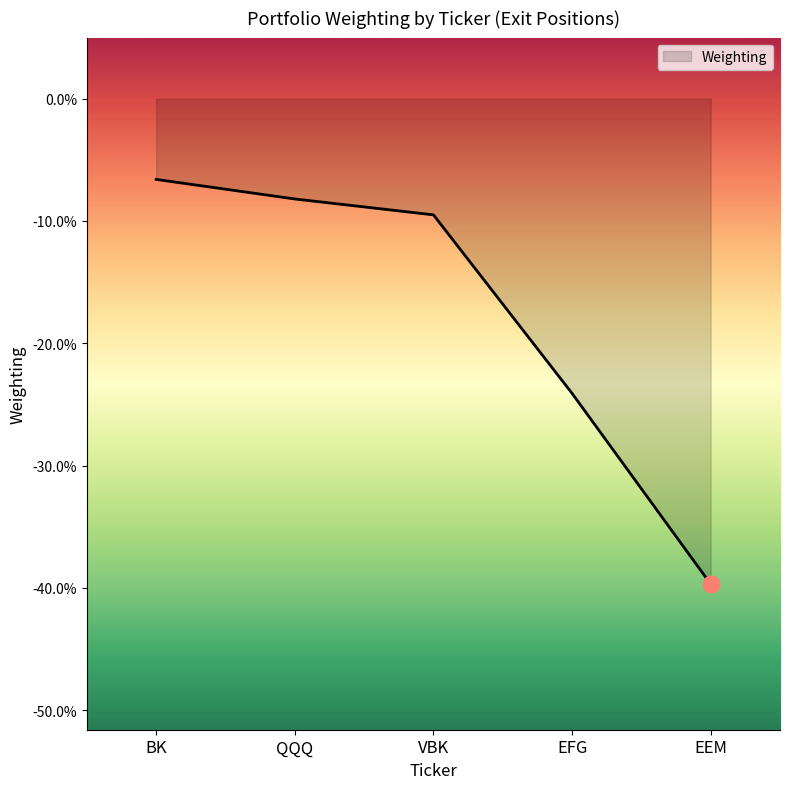

What is the label of the 2nd point from the left?

QQQ